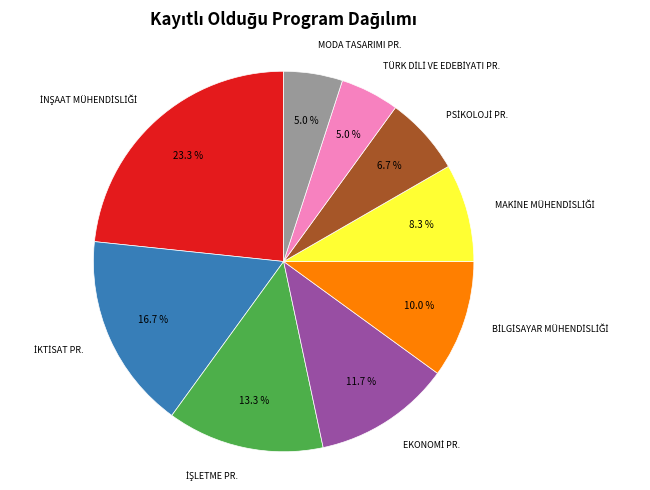

Is there a majority slice in this chart?

No